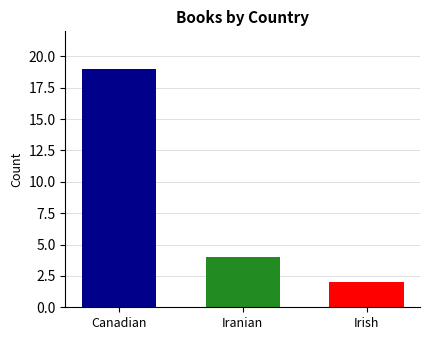

What is the maximum value shown in the chart?

19